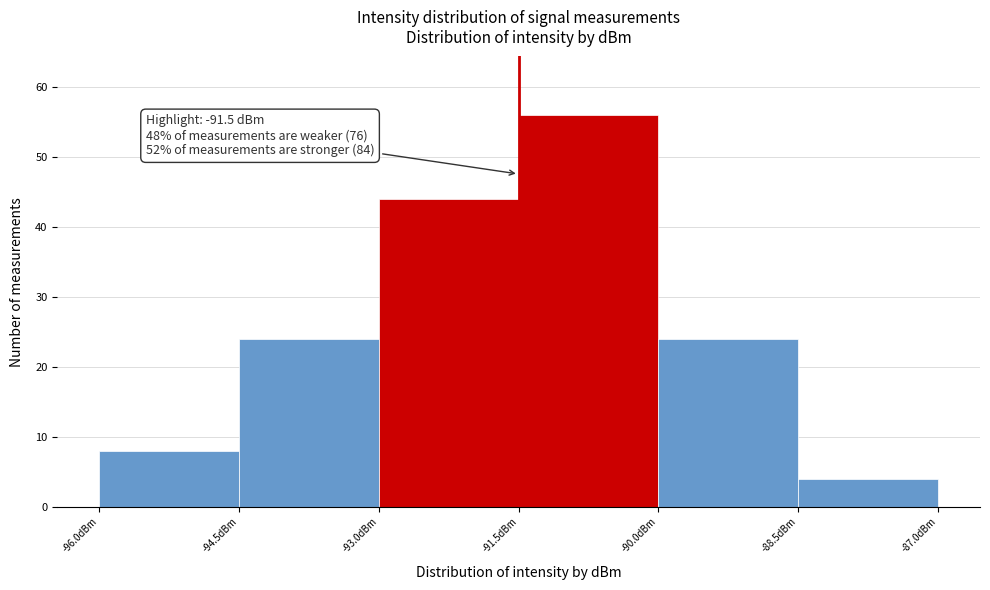

Which range on the x-axis has the tallest bar?

-91.5 to -90.0